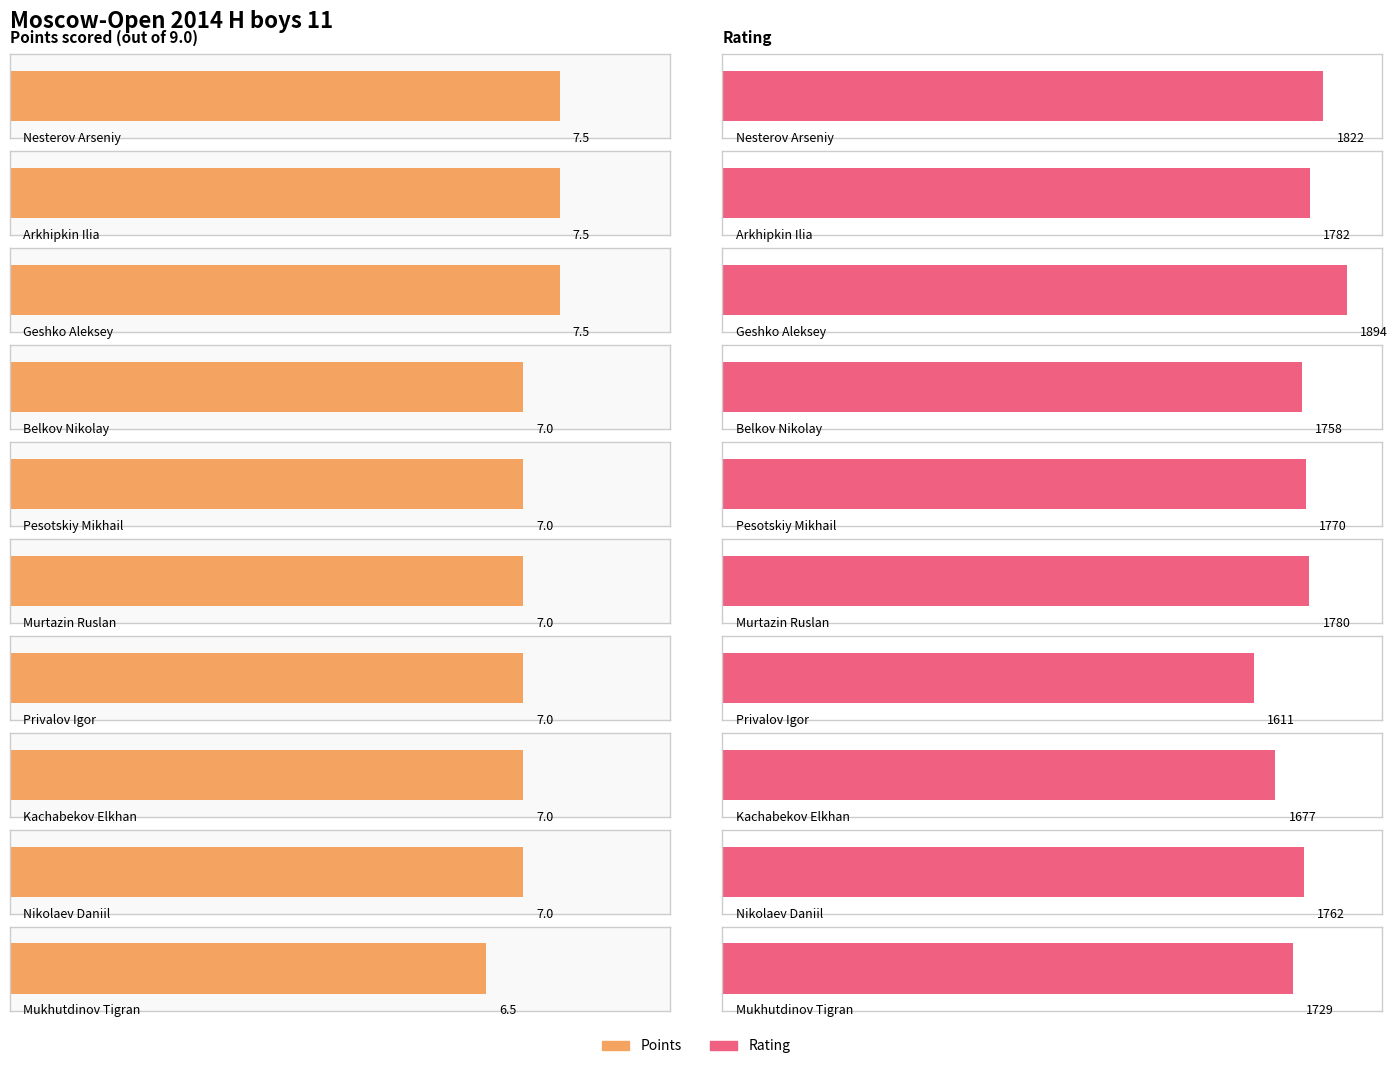

What is the label of the 1st bar from the left?

Nesterov Arseniy